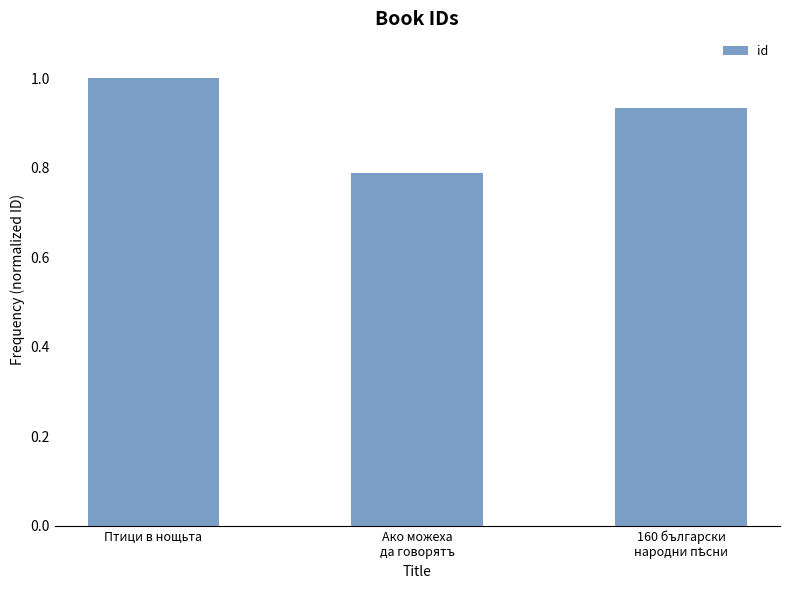

The value at Птици в нощьта is 1.7. True or false?

False